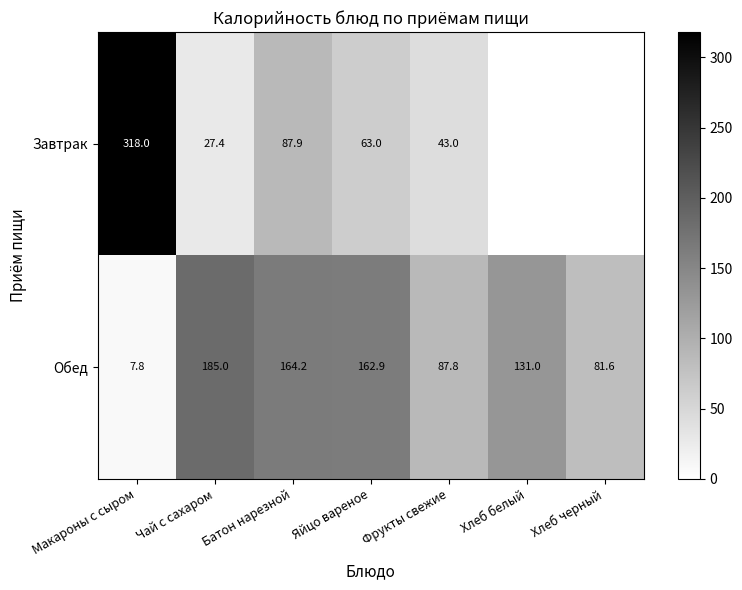

How many data points in Обед are less than 131?

3